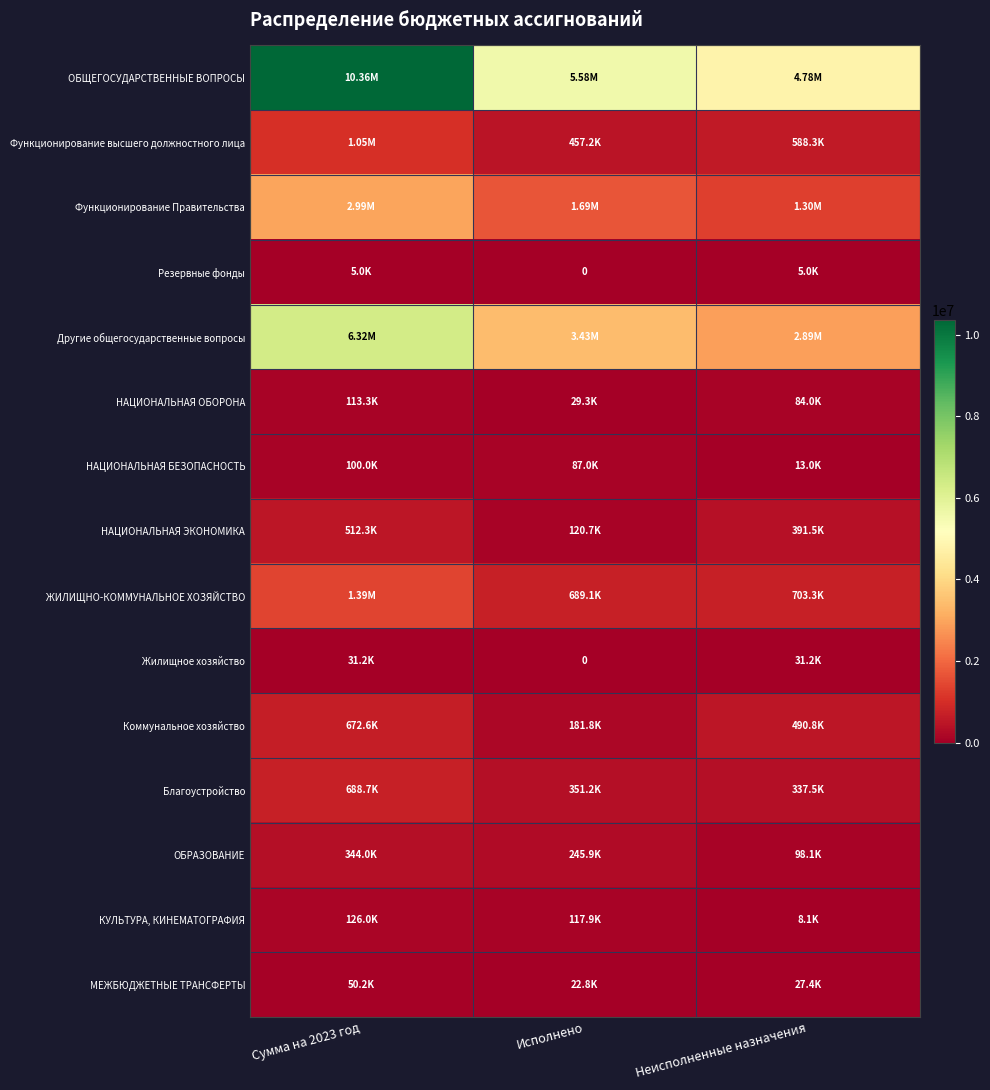

Count the number of categories in the chart.

3